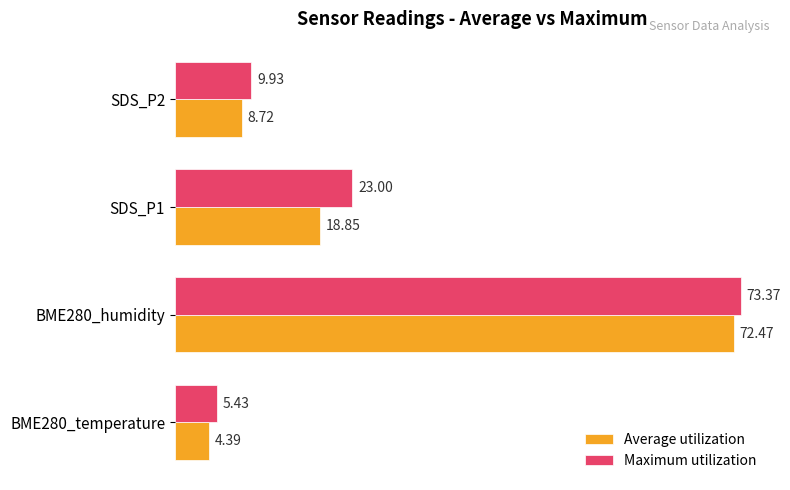

At which category is the sum across all series the highest?

BME280_humidity